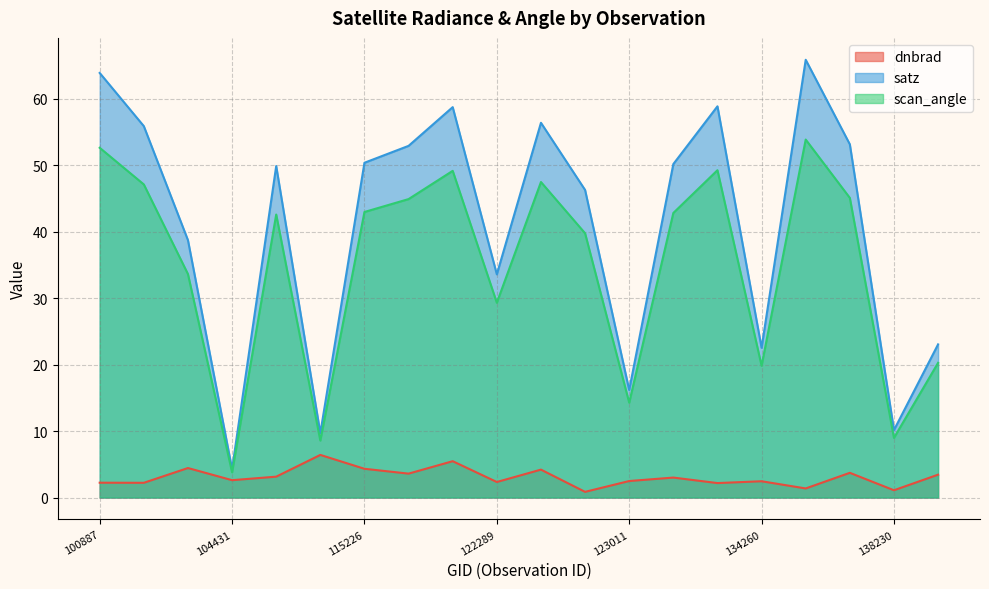

Reading left to right, extract all data points from this chart.

dnbrad: 100887=2.2	102751=2.2	104315=4.4	104431=2.6	109184=3.1	109895=6.4	115226=4.3	115464=3.6	121771=5.5	122289=2.3	122463=4.2	122837=0.9	123011=2.5	123366=3.0	132798=2.2	134260=2.5	6551=1.4	137852=3.7	138230=1.1	143488=3.4
satz: 100887=63.9	102751=55.9	104315=38.7	104431=4.3	109184=49.9	109895=9.7	115226=50.4	115464=52.9	121771=58.7	122289=33.6	122463=56.4	122837=46.3	123011=16.2	123366=50.2	132798=58.9	134260=22.5	6551=65.9	137852=53.2	138230=10.2	143488=23.0
scan_angle: 100887=52.6	102751=47.1	104315=33.6	104431=3.8	109184=42.6	109895=8.6	115226=43.0	115464=44.9	121771=49.2	122289=29.3	122463=47.5	122837=39.8	123011=14.3	123366=42.8	132798=49.3	134260=19.8	6551=53.9	137852=45.1	138230=9.0	143488=20.3